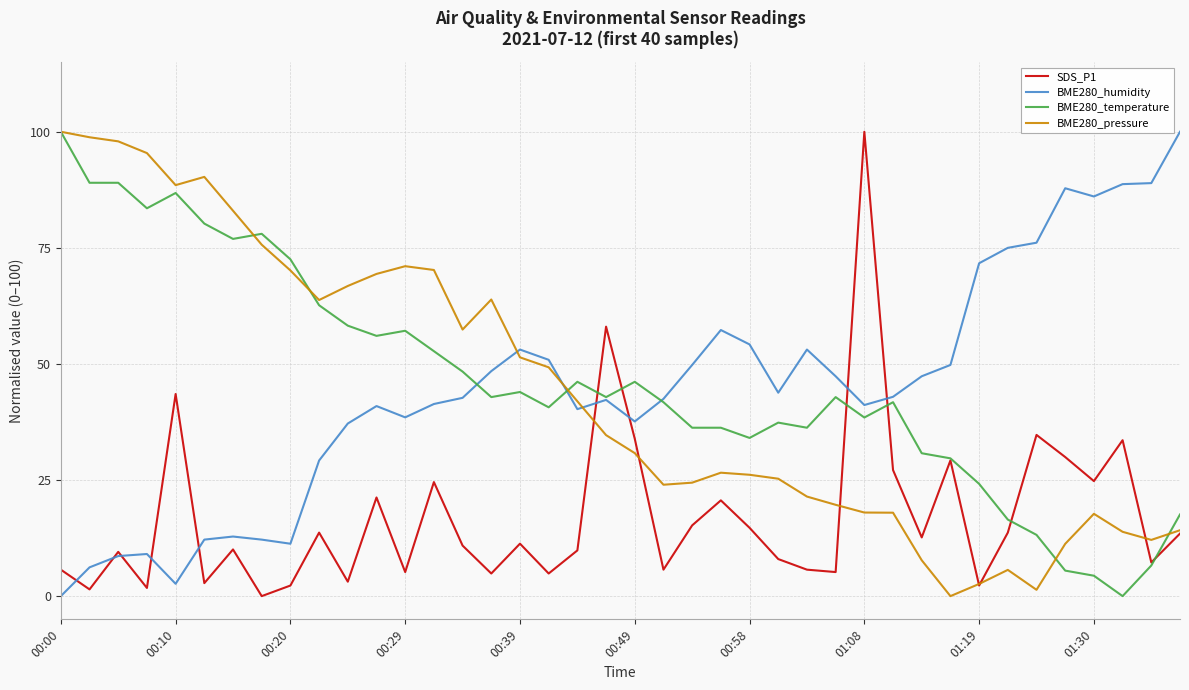

How many distinct data groups are displayed?

4